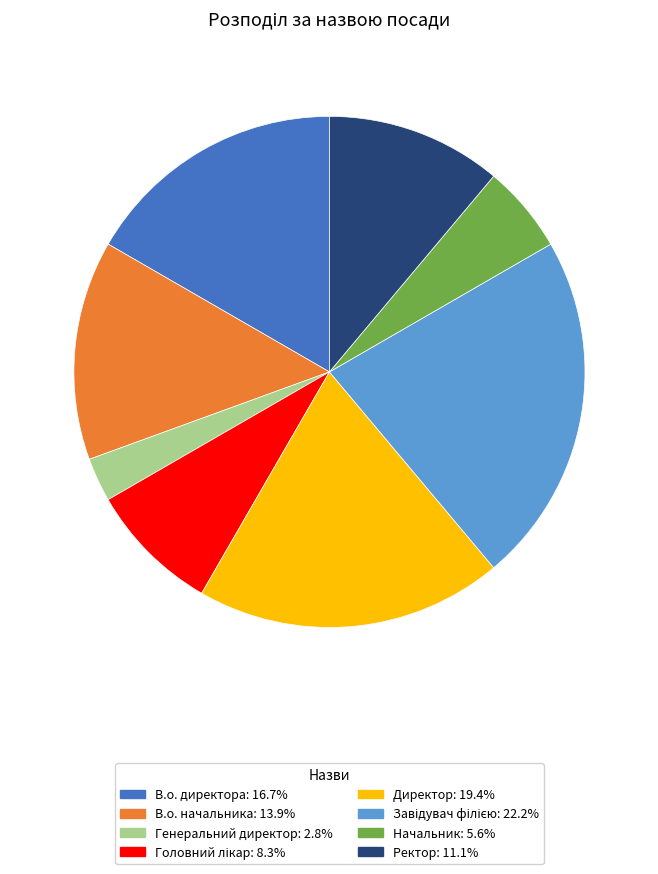

Do Ректор: 11.1% and Начальник: 5.6% together represent more than half of the pie?

No